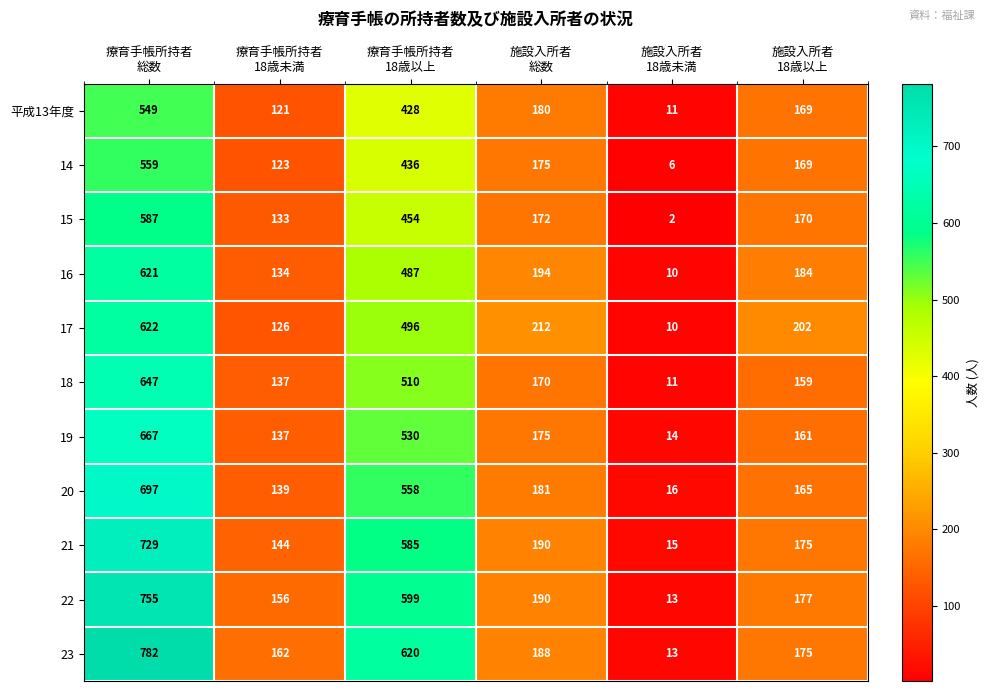

Which series has the widest spread of values?

23